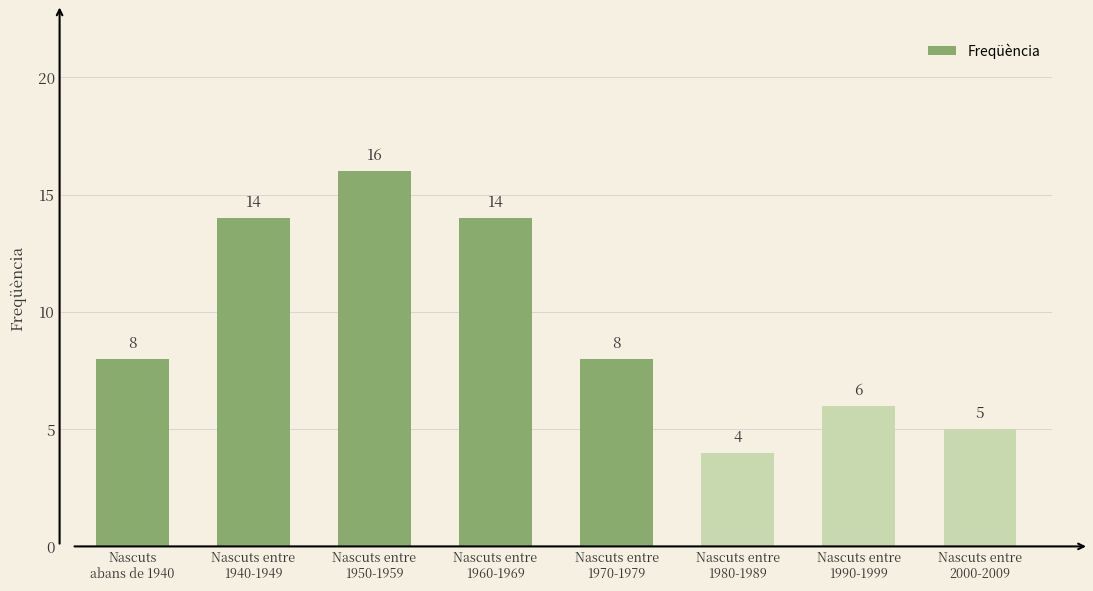

What is the sum of the values at Nascuts entre
1970-1979 and Nascuts
abans de 1940?

16